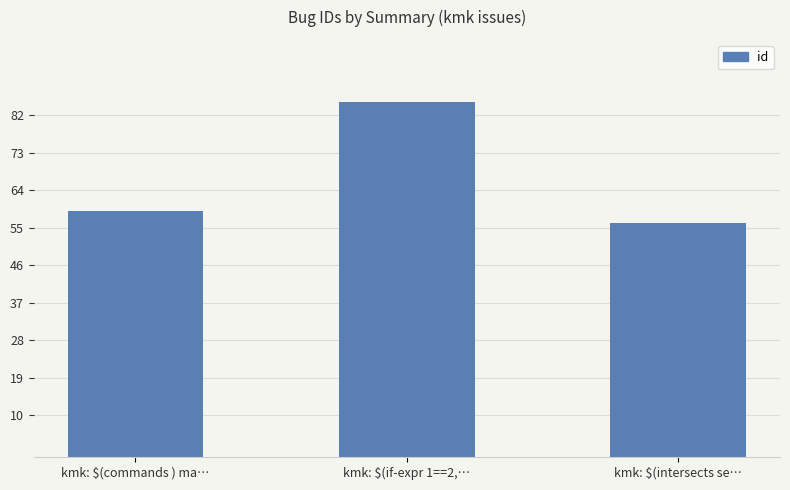

The chart shows a value of 93 at kmk: $(intersects se…. True or false?

False